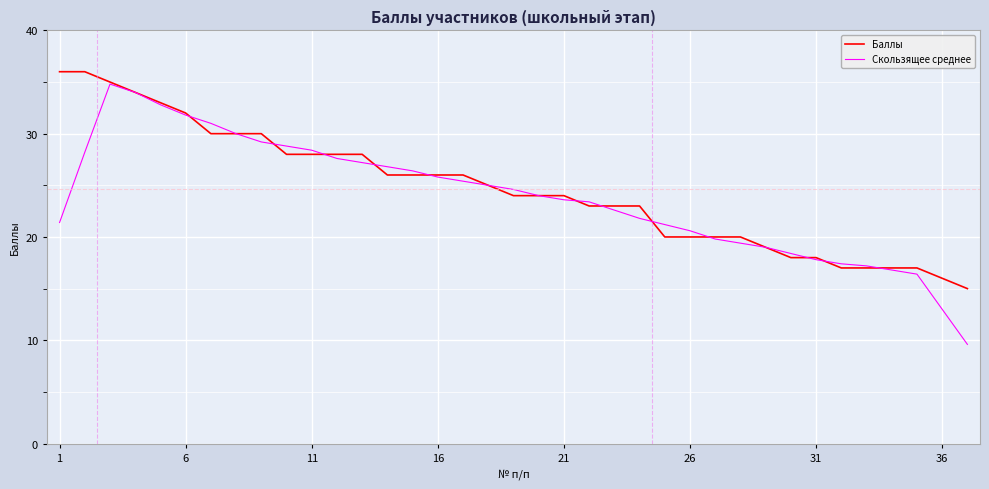

What is the smallest value displayed?

9.6